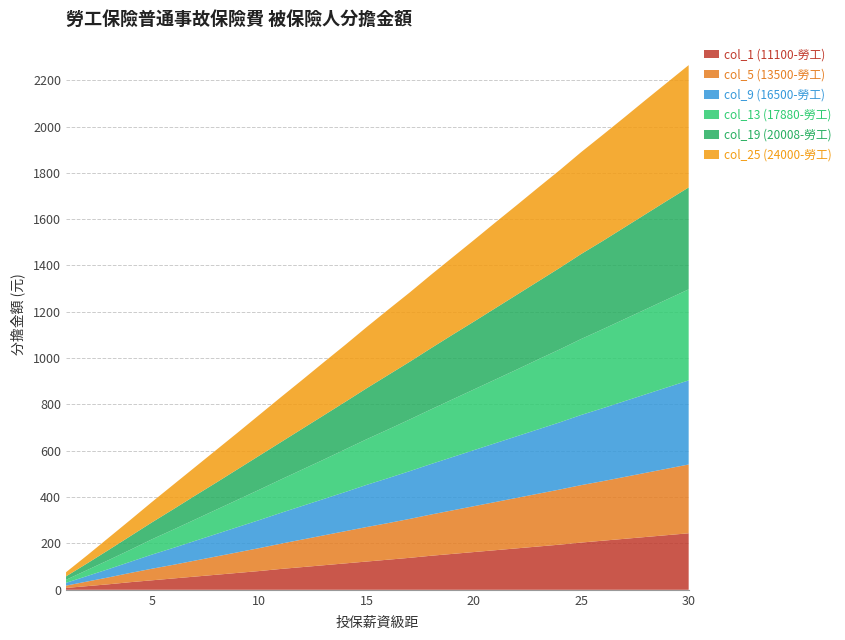

Reading left to right, what are all the values shown in this chart?

col_1 (11100-勞工): 1=8	2=16	3=24	4=33	5=41	6=49	7=57	8=65	9=73	10=81	11=90	12=98	13=106	14=114	15=122	16=130	17=138	18=147	19=155	20=163	21=171	22=179	23=187	24=195	25=204	26=212	27=220	28=228	29=236	30=244
col_5 (13500-勞工): 1=10	2=20	3=30	4=40	5=50	6=59	7=69	8=79	9=89	10=99	11=109	12=119	13=129	14=139	15=149	16=158	17=168	18=178	19=188	20=198	21=208	22=218	23=228	24=238	25=248	26=257	27=267	28=277	29=287	30=297
col_9 (16500-勞工): 1=12	2=24	3=36	4=48	5=61	6=73	7=85	8=97	9=109	10=121	11=133	12=145	13=157	14=169	15=182	16=194	17=206	18=218	19=230	20=242	21=254	22=266	23=278	24=290	25=303	26=315	27=327	28=339	29=351	30=363
col_13 (17880-勞工): 1=13	2=26	3=39	4=52	5=66	6=79	7=92	8=105	9=118	10=131	11=144	12=157	13=170	14=184	15=197	16=210	17=223	18=236	19=249	20=262	21=275	22=288	23=302	24=315	25=328	26=341	27=354	28=367	29=380	30=393
col_19 (20008-勞工): 1=15	2=29	3=44	4=59	5=73	6=88	7=103	8=117	9=132	10=147	11=161	12=176	13=191	14=205	15=220	16=235	17=249	18=264	19=279	20=293	21=308	22=323	23=337	24=352	25=367	26=381	27=396	28=411	29=426	30=440
col_25 (24000-勞工): 1=18	2=35	3=53	4=70	5=88	6=106	7=123	8=141	9=158	10=176	11=194	12=211	13=229	14=246	15=264	16=282	17=299	18=317	19=334	20=352	21=370	22=387	23=405	24=422	25=440	26=458	27=475	28=493	29=510	30=528